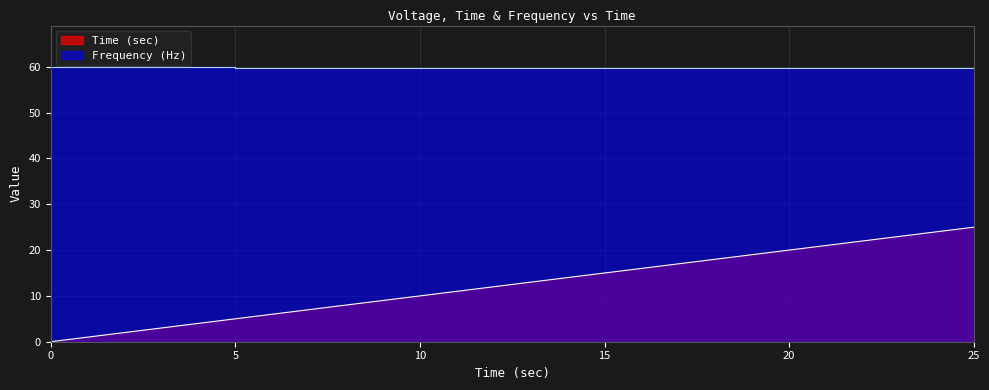

At which label does Time (sec) reach its peak?

25